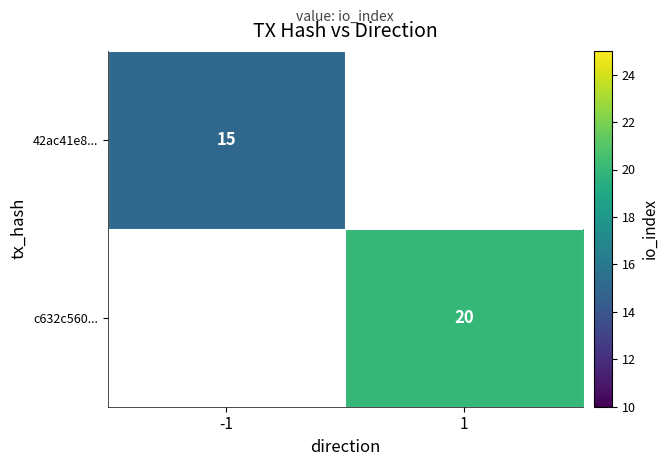

True or false: c632c560... has a value of 9 at 1.

False